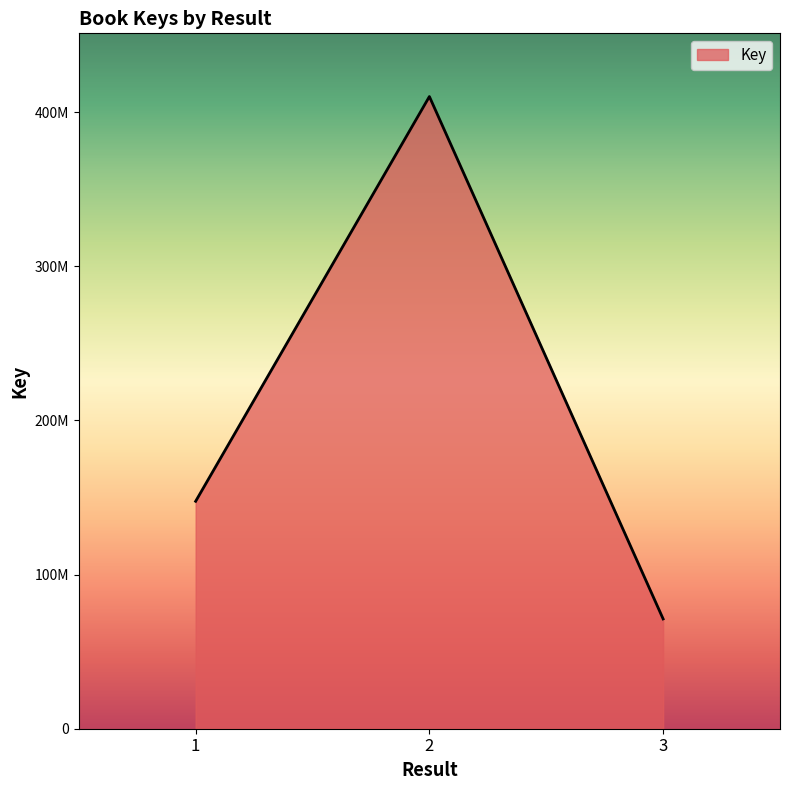

What is the difference between the maximum and minimum values?

338815832